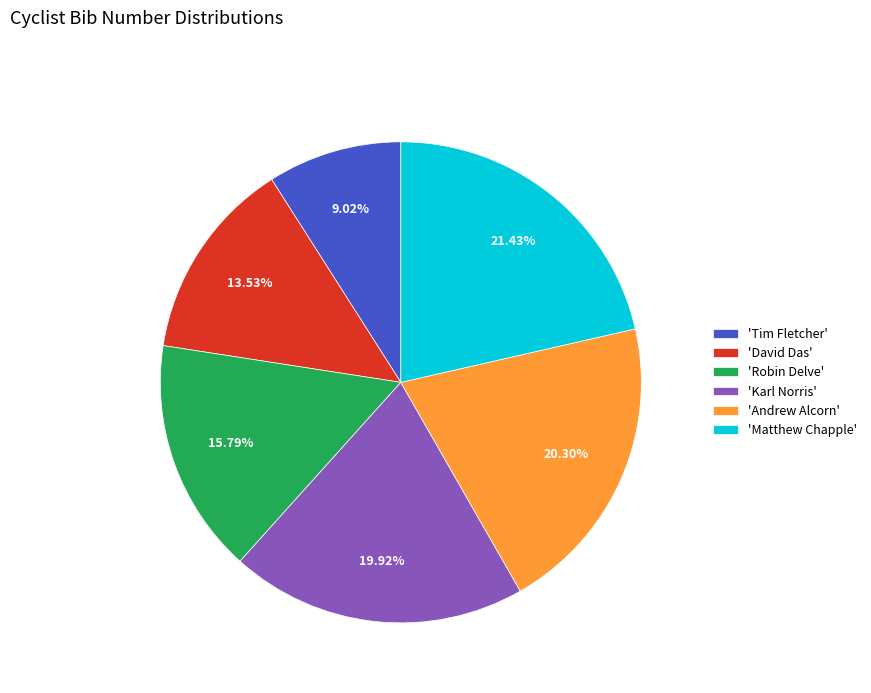

Is there a majority slice in this chart?

No